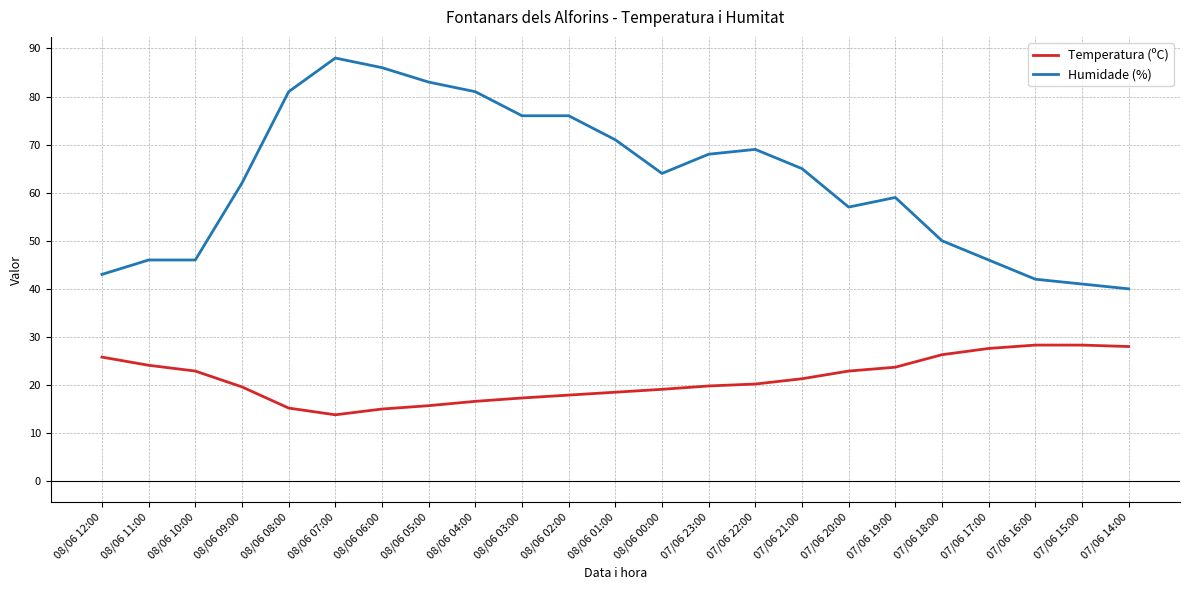

Is it true that Temperatura (ºC) equals 44.8 at 07/06 14:00?

False